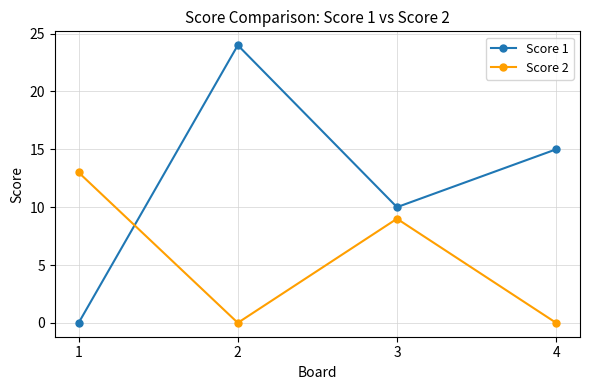

How many categories are shown in the chart?

4